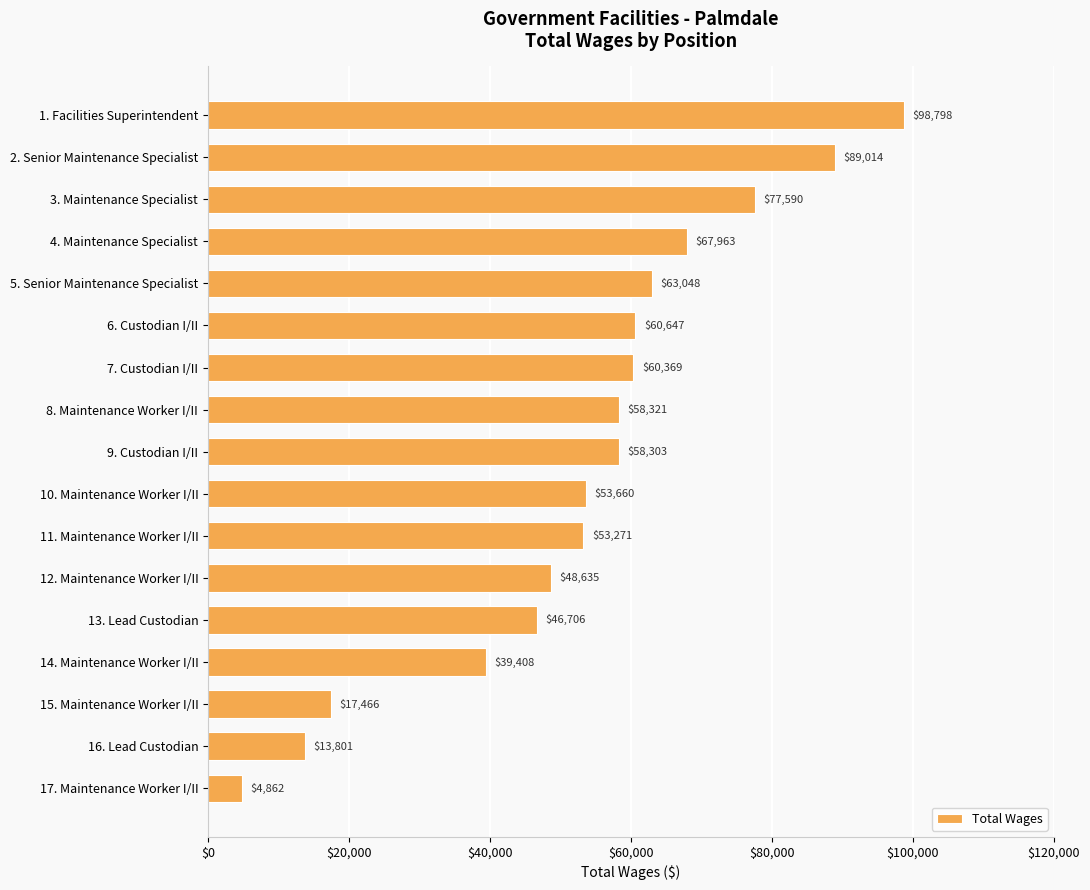

What is the sum of all values?

911862